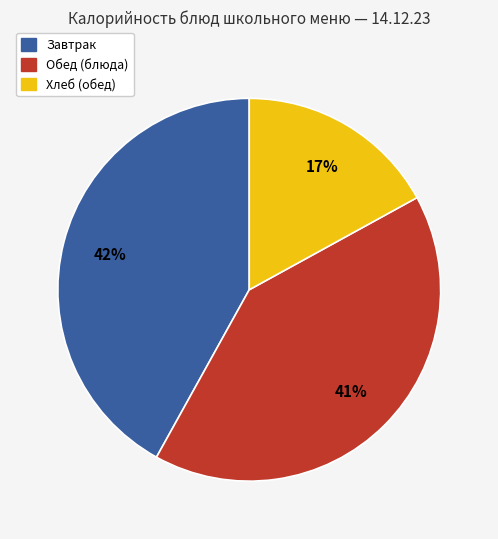

Does any single category account for the majority?

No